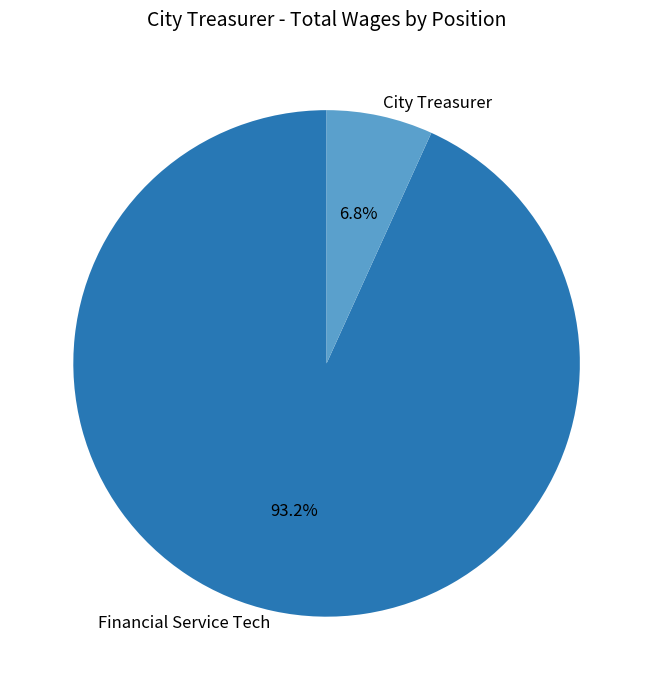

To the nearest percent, what is the average slice percentage?

50%